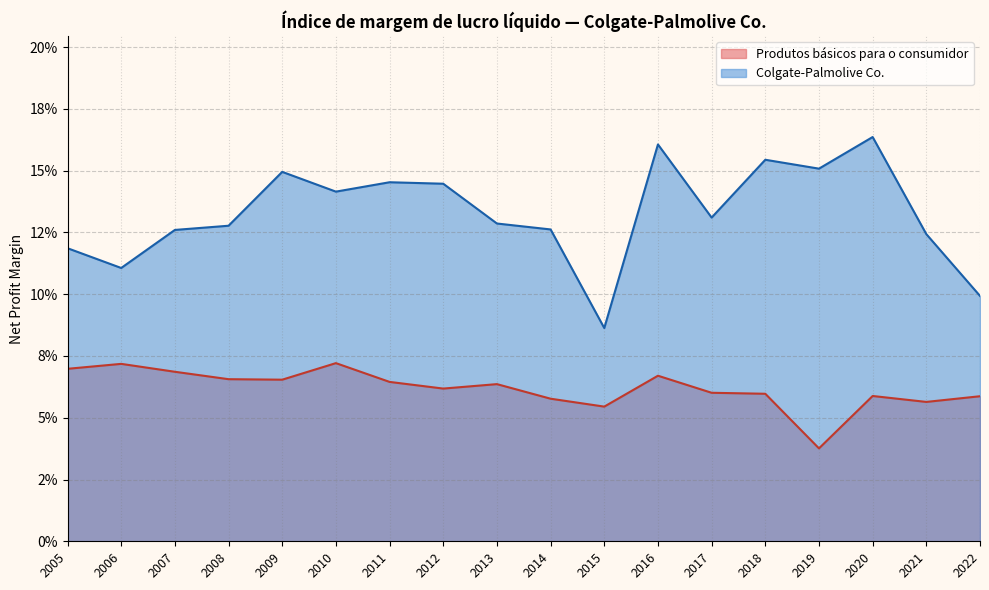

The value of Produtos básicos para o consumidor at 2015 is 0.1. True or false?

True